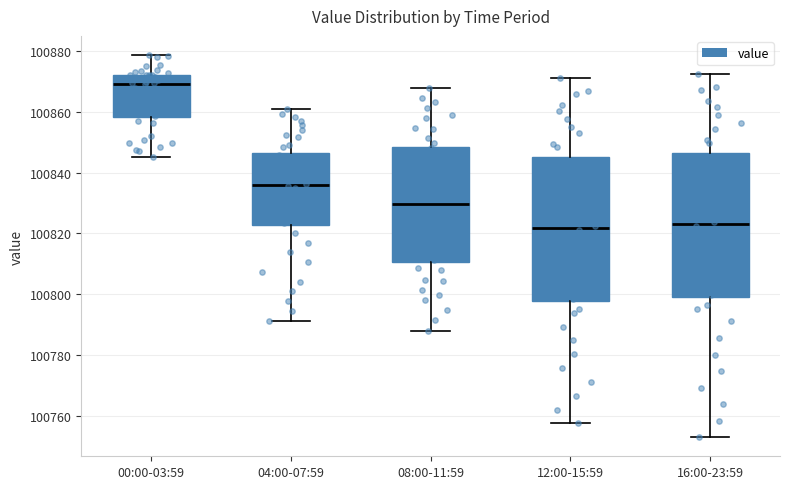

Where does the lower whisker of the box for 12:00-15:59 end on the y-axis? The values are not printed on the chart, so give them approximately, as read against the axis.

100758